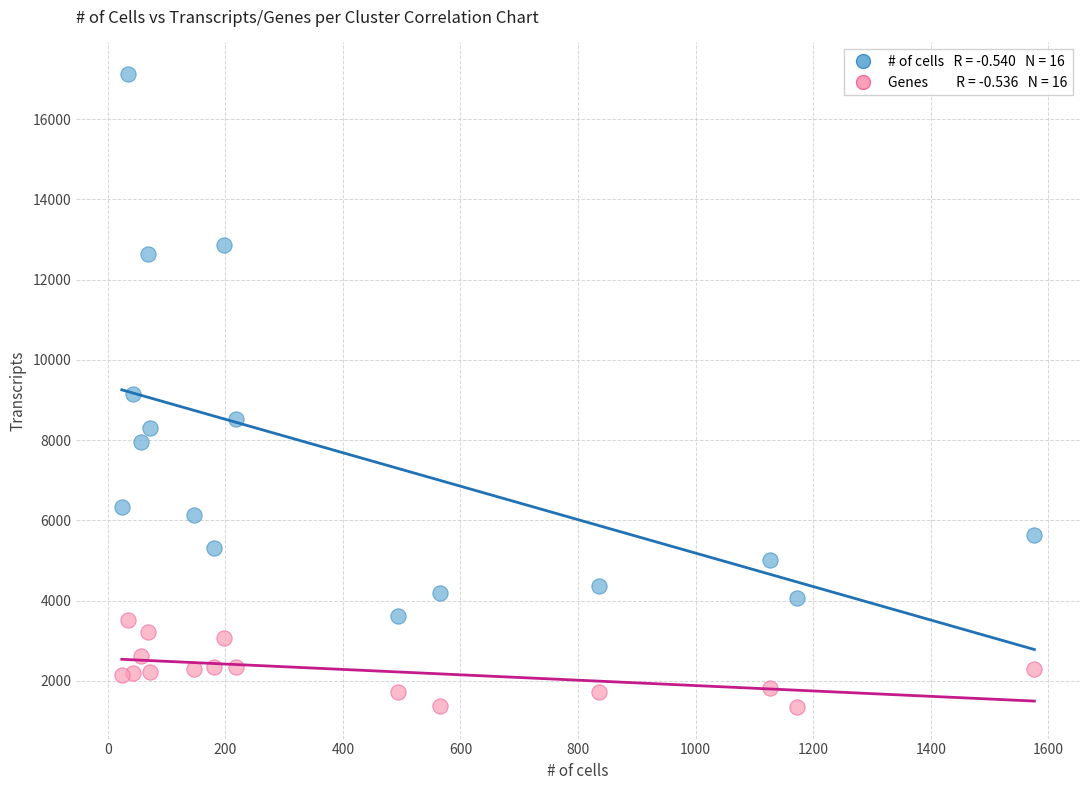

Across all data points, what is the range of Y values (max minus min)?

15775